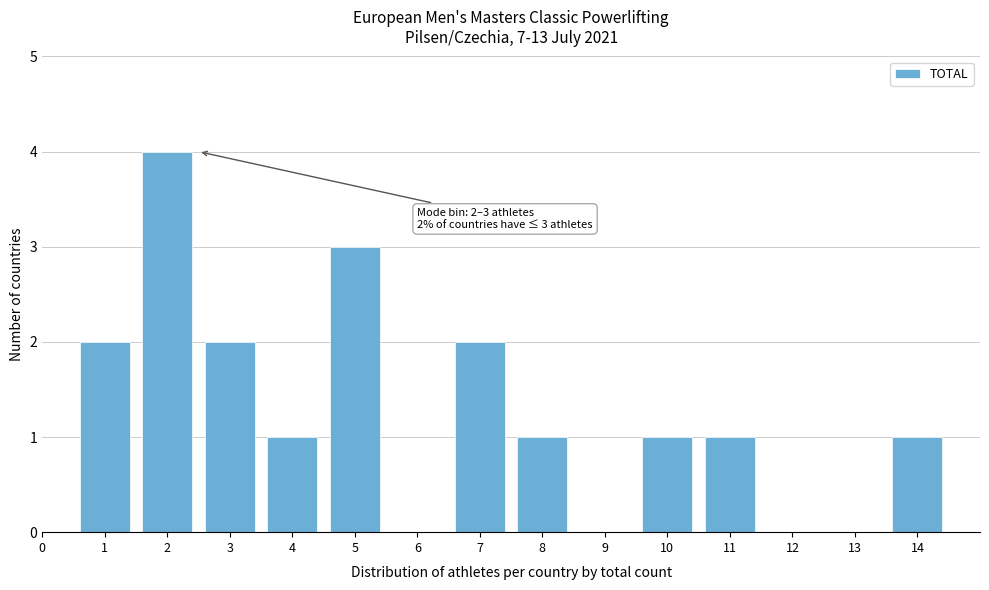

Reading left to right, list all the values displayed in this chart.

0=0	1=2	2=4	3=2	4=1	5=3	6=0	7=2	8=1	9=0	10=1	11=1	12=0	13=0	14=1